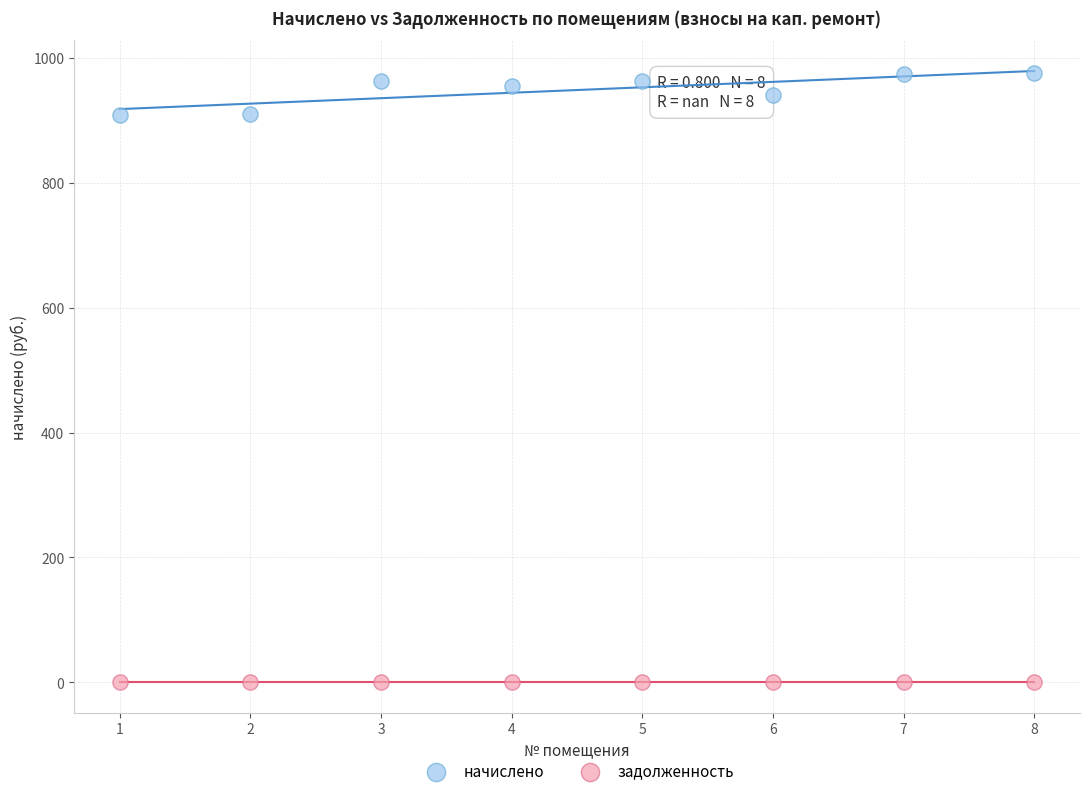

Which series contains the lowest Y value?

задолженность